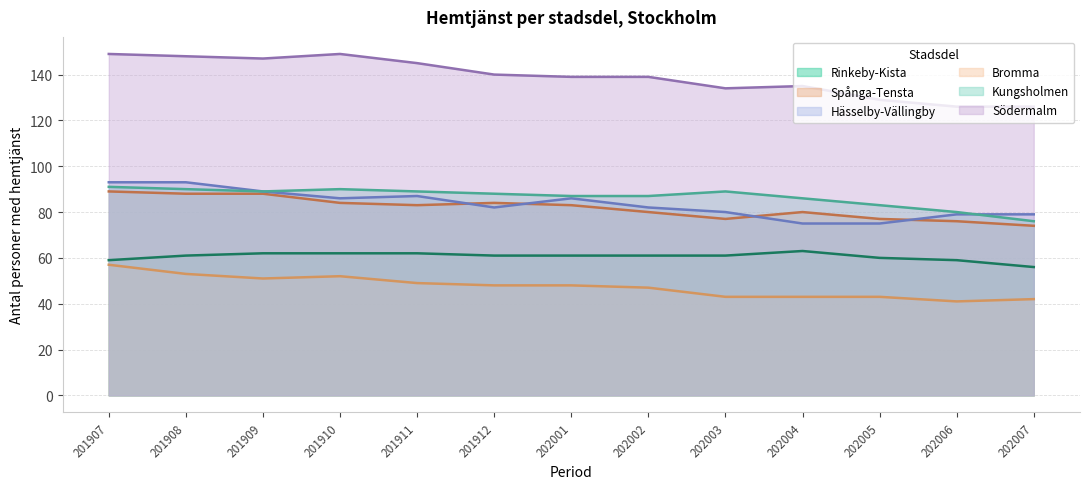

What is the sum of the Rinkeby-Kista values at 202006 and 201909?

121